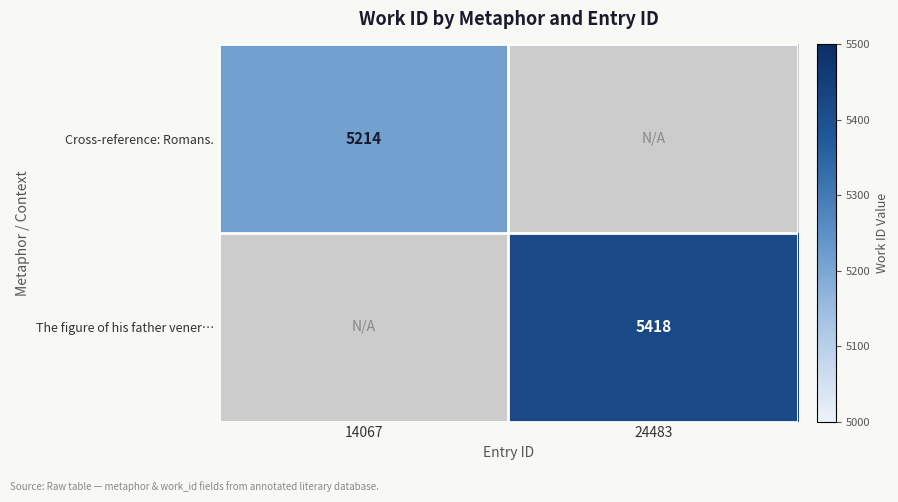

The value of Cross-reference: Romans. at 14067 is 2020. True or false?

False